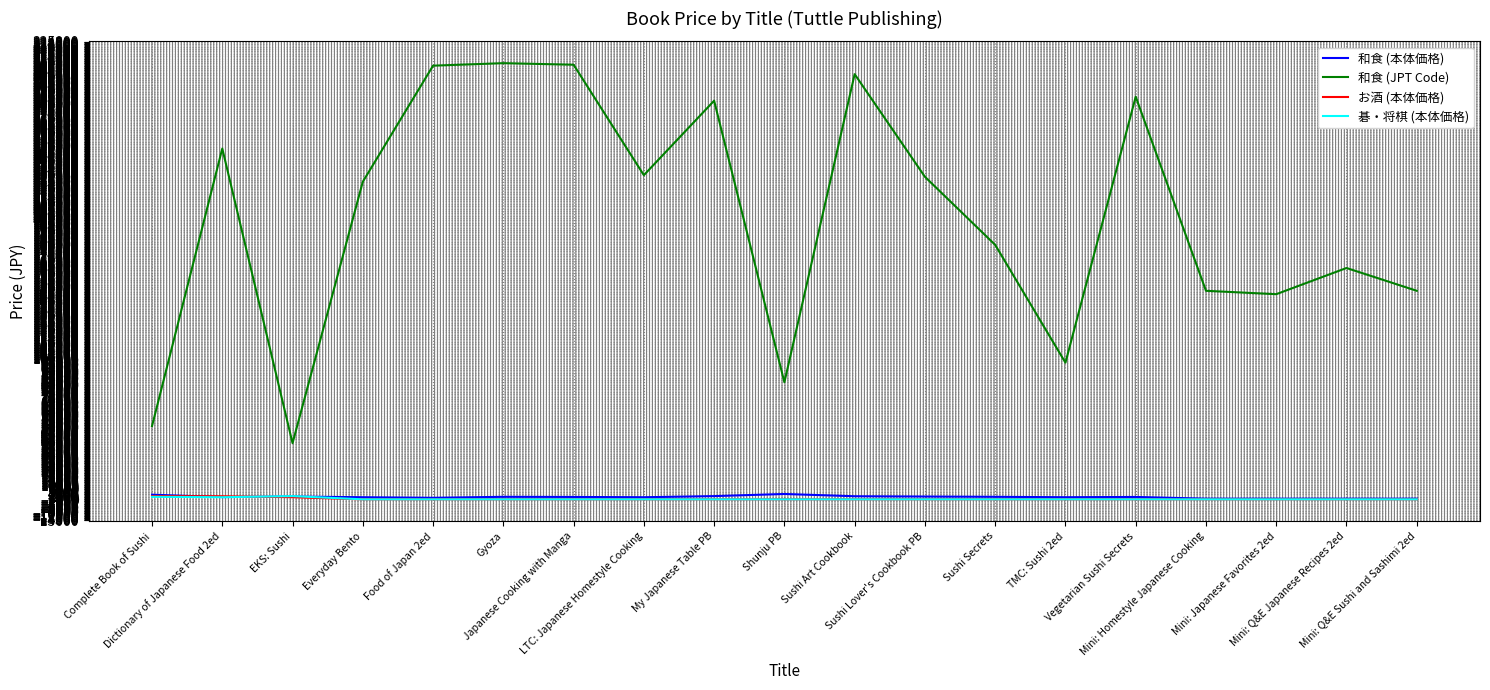

At how many categories does at least one series exceed 183719?

10